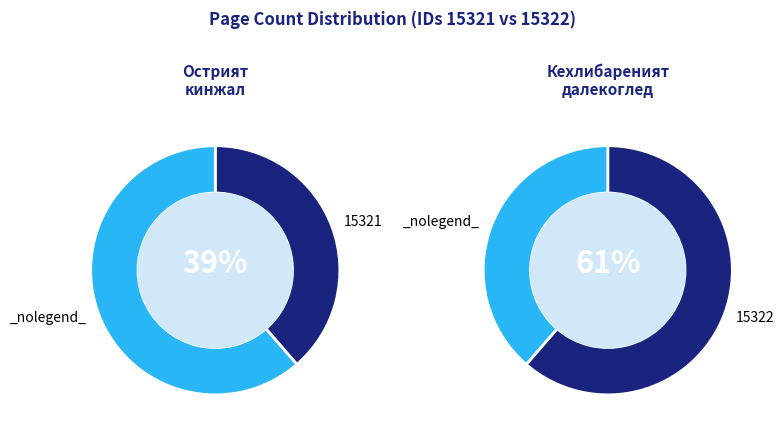

Do 15322 and 15321 together represent more than half of the pie?

Yes